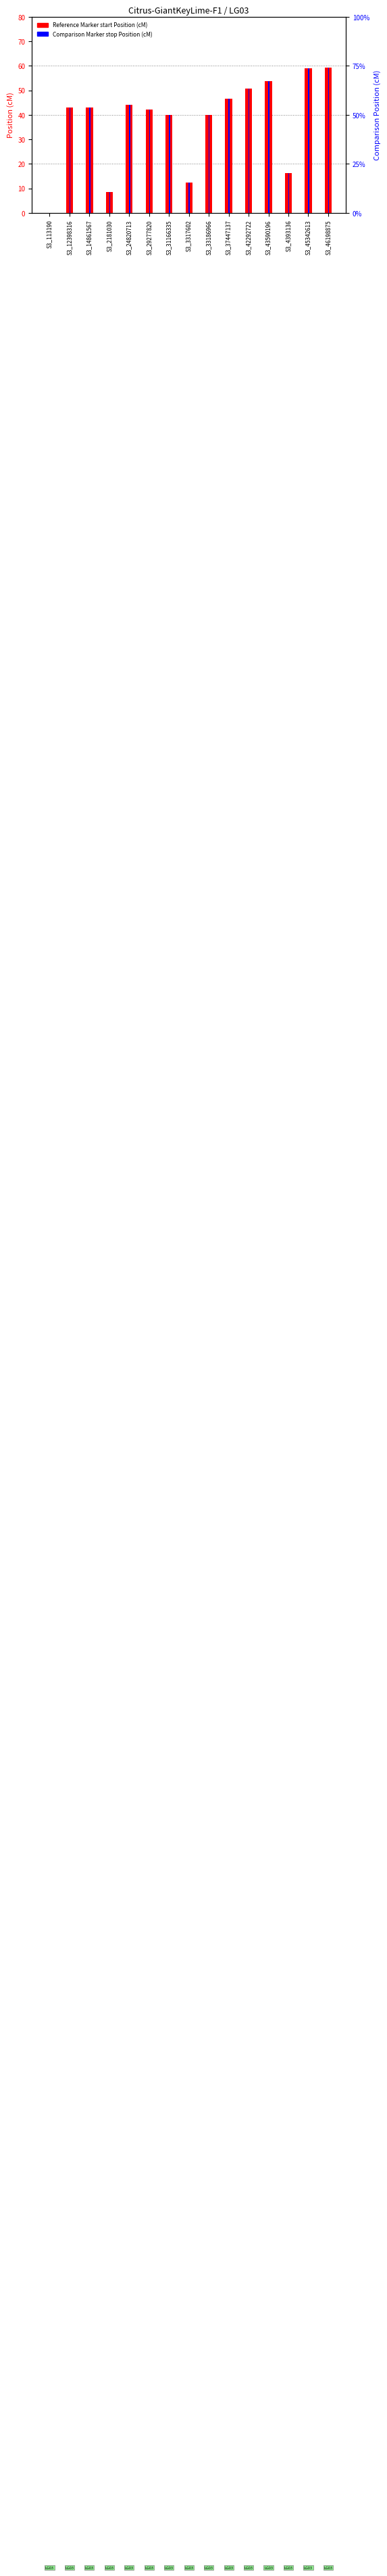

Which series has the largest range (max minus min)?

Reference Marker start Position (cM)